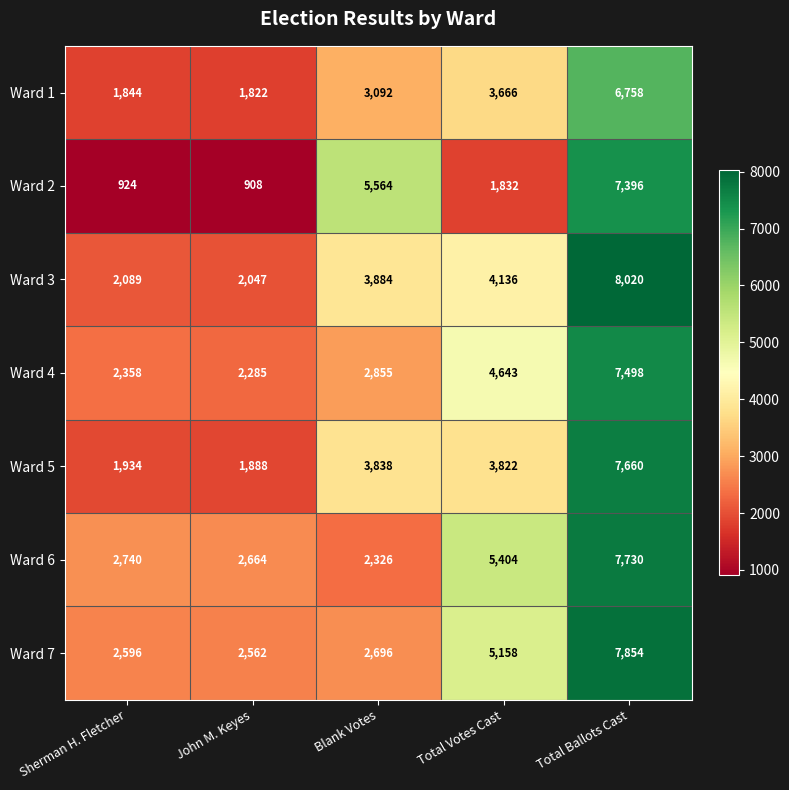

What is the total value across all series at Blank Votes?

24255